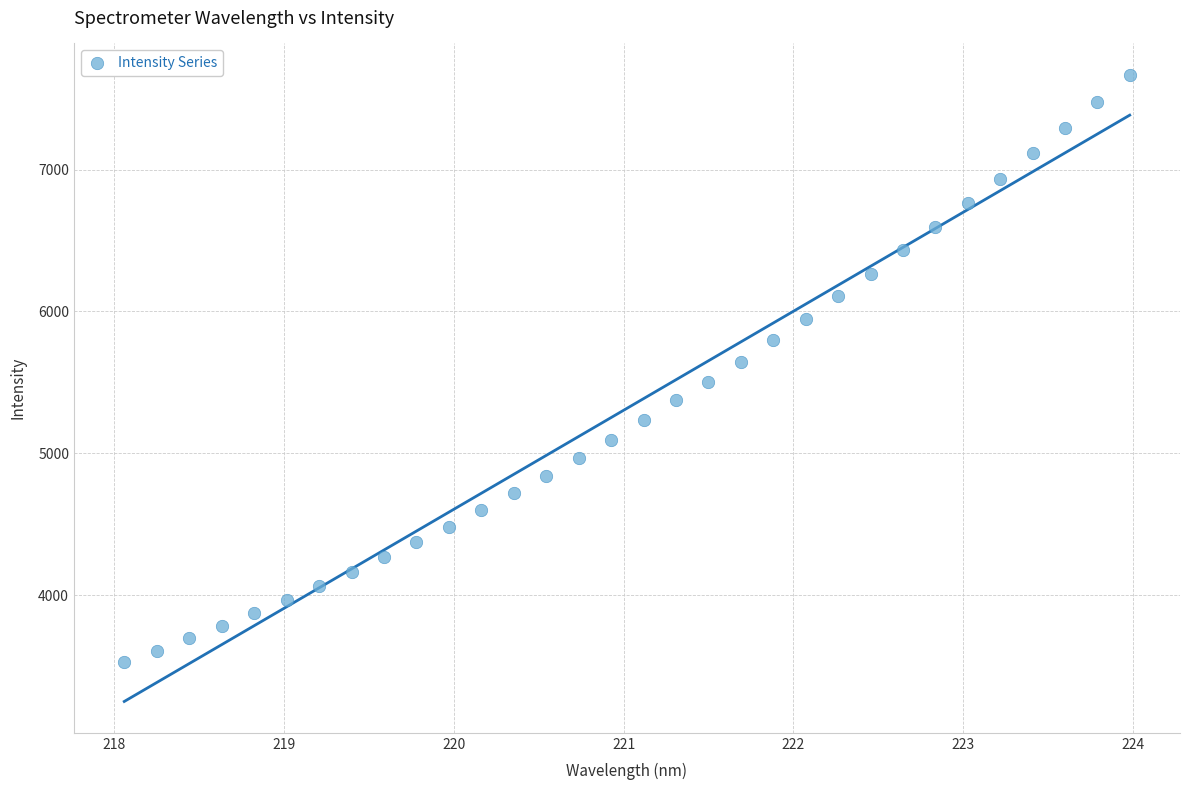

What is the range of X values (max minus min)?

5.9